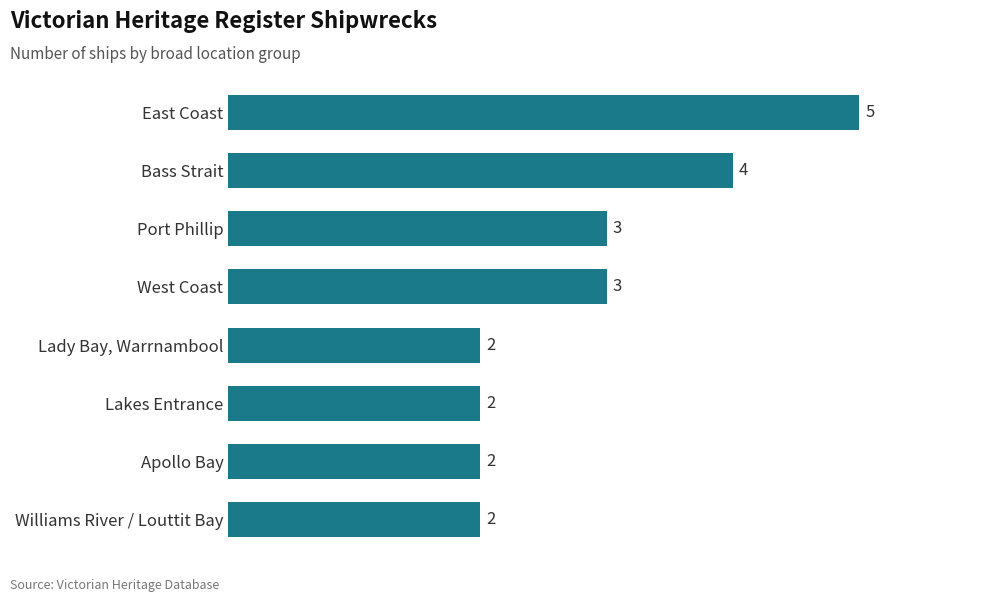

Reading top to bottom, transcribe all the data shown in this chart.

5	4	3	3	2	2	2	2